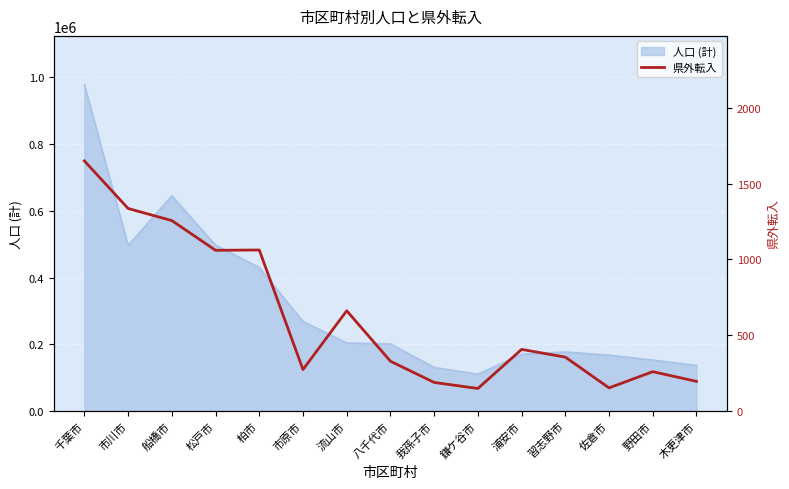

At which label is 人口 (計) closest to 543901?

松戸市